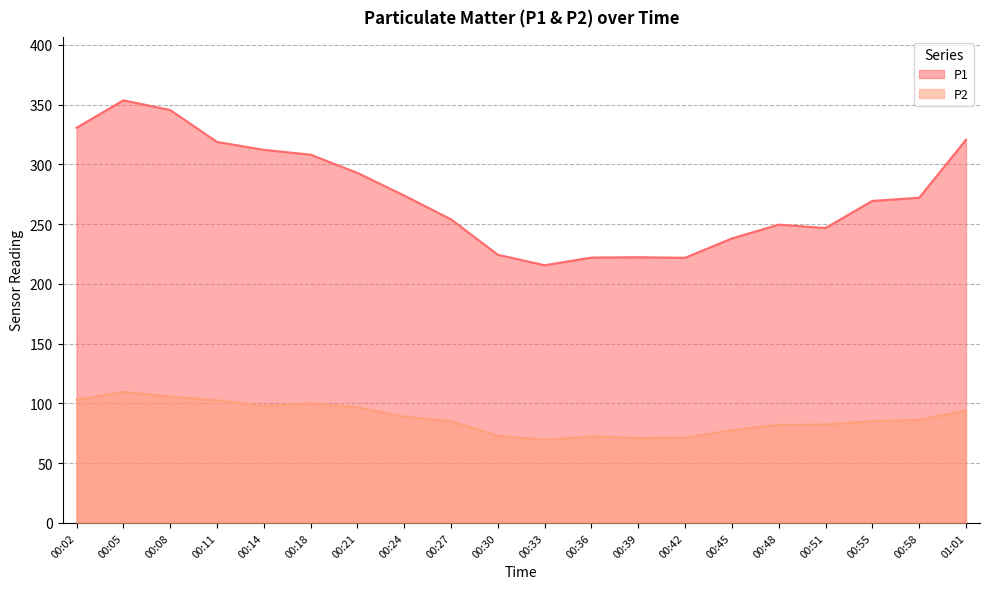

What is the greatest value displayed?

353.6